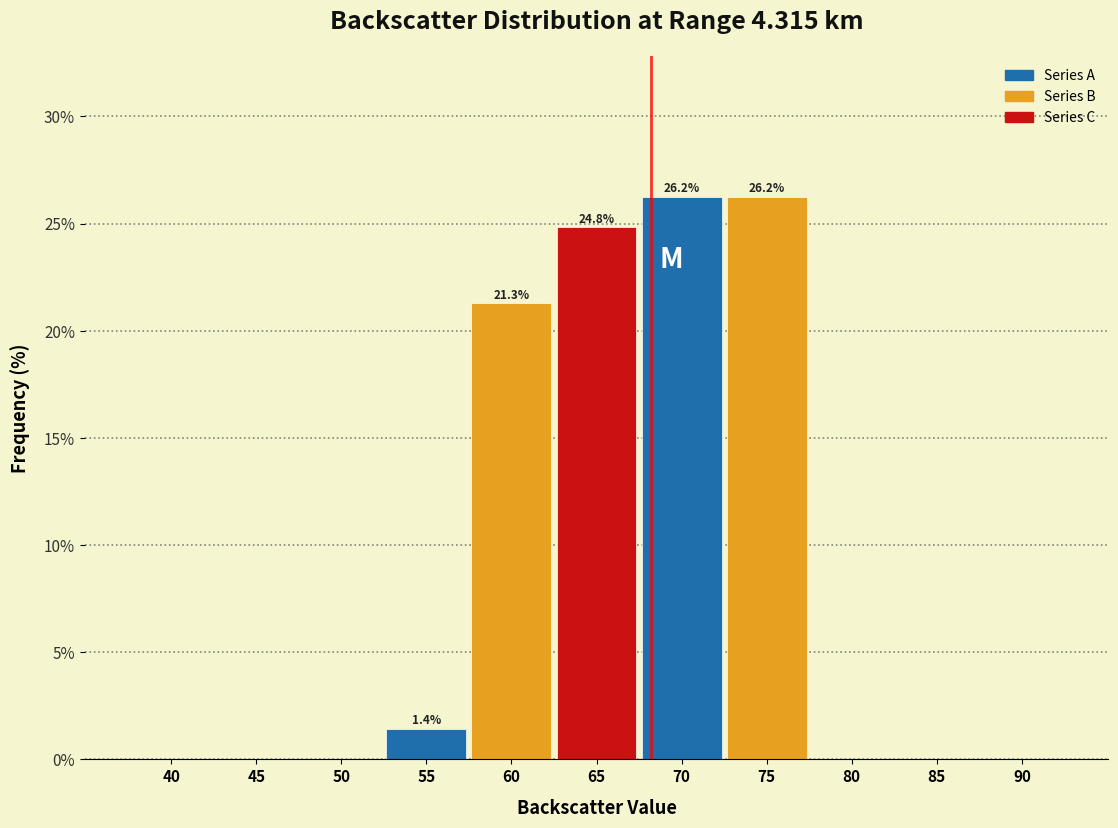

Reading right to left, extract all data points from this chart.

90=0.0	85=0.0	80=0.0	75=26.2	70=26.2	65=24.8	60=21.3	55=1.4	50=0.0	45=0.0	40=0.0